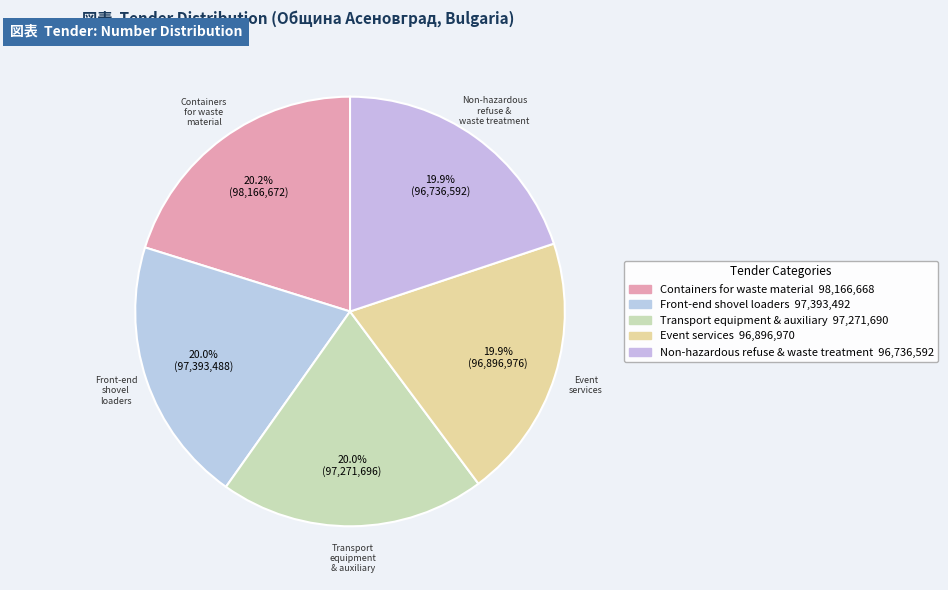

How many segments does this pie chart have?

5